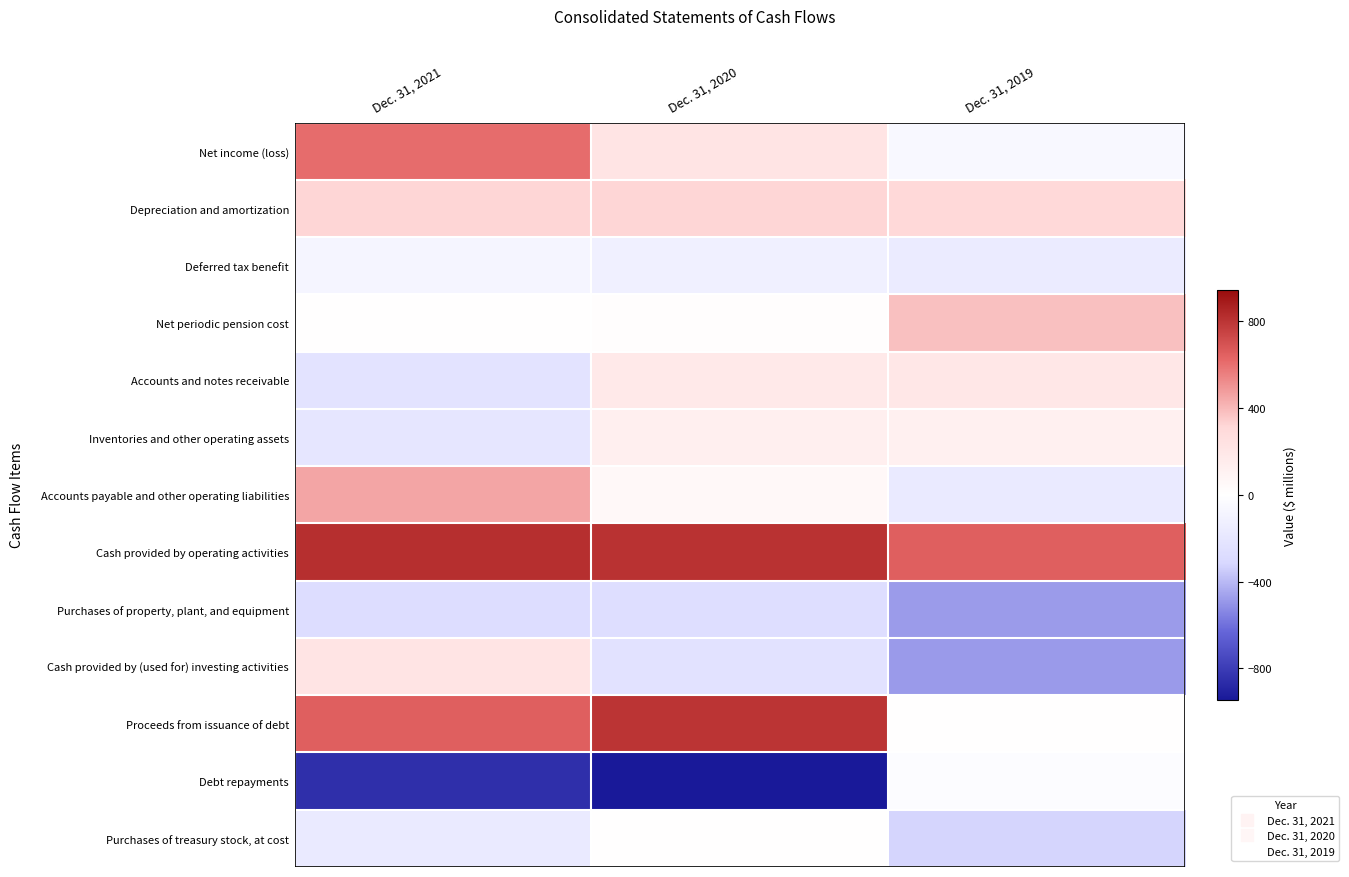

What is the spread (max minus min) of values at Dec. 31, 2021?

1674